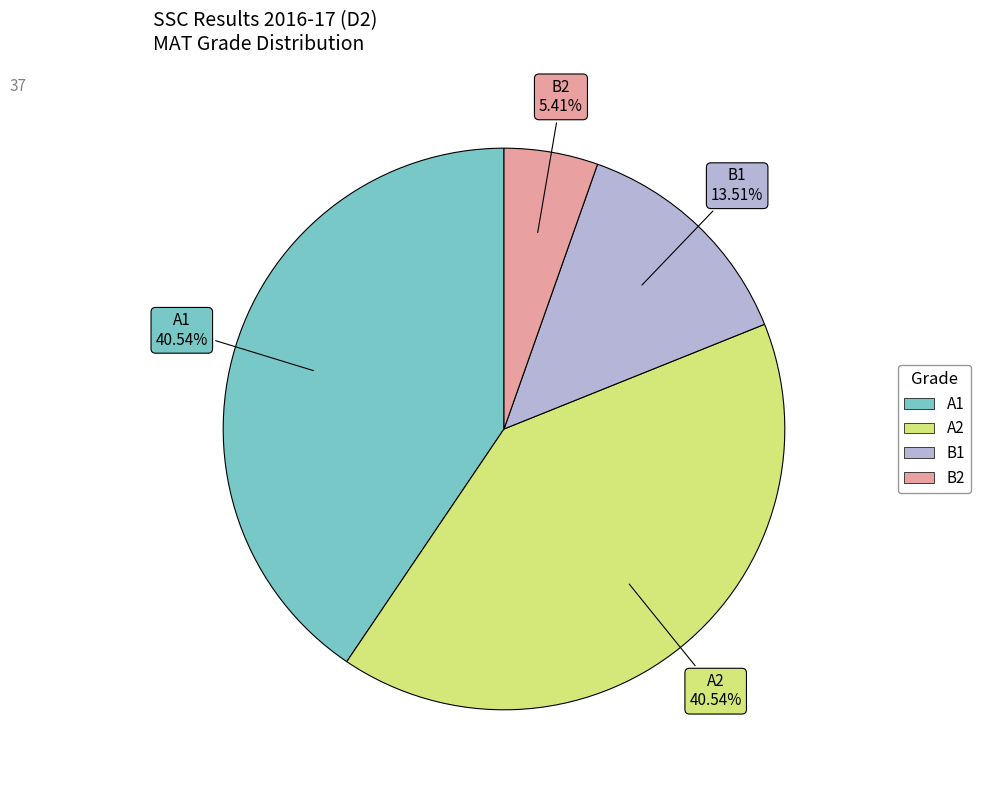

Does any single category account for the majority?

No